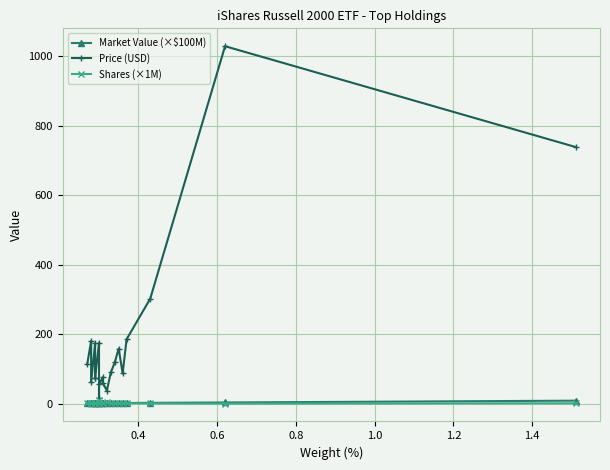

What is the highest value of the Shares (×1M) series?

10.6